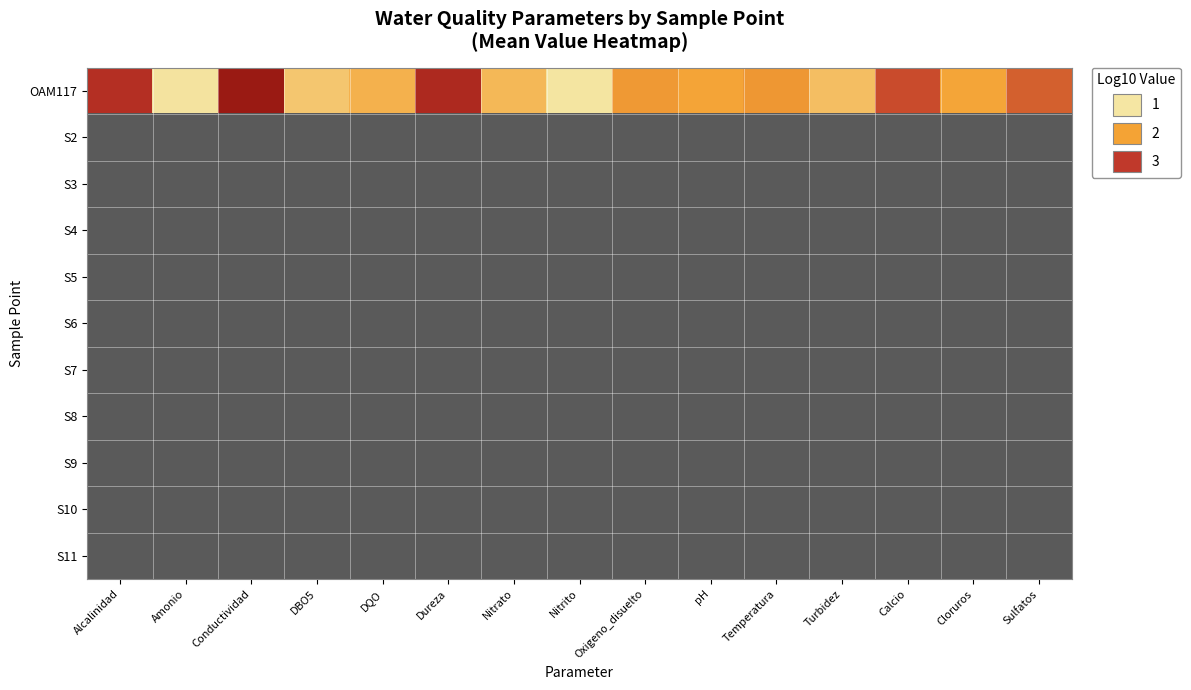

Which series changed the most between Alcalinidad and Conductividad?

OAM117